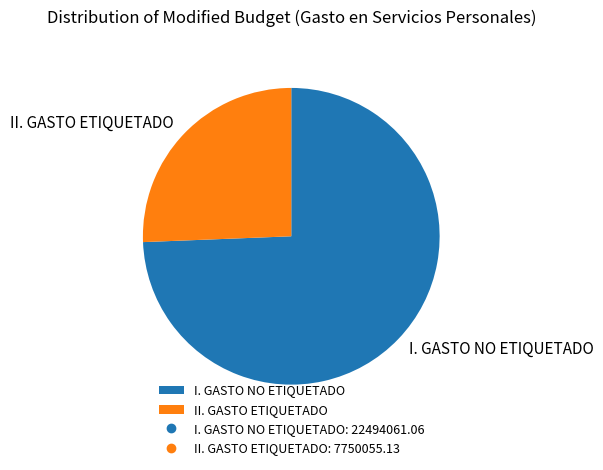

What is the largest slice in the pie chart?

I. GASTO NO ETIQUETADO